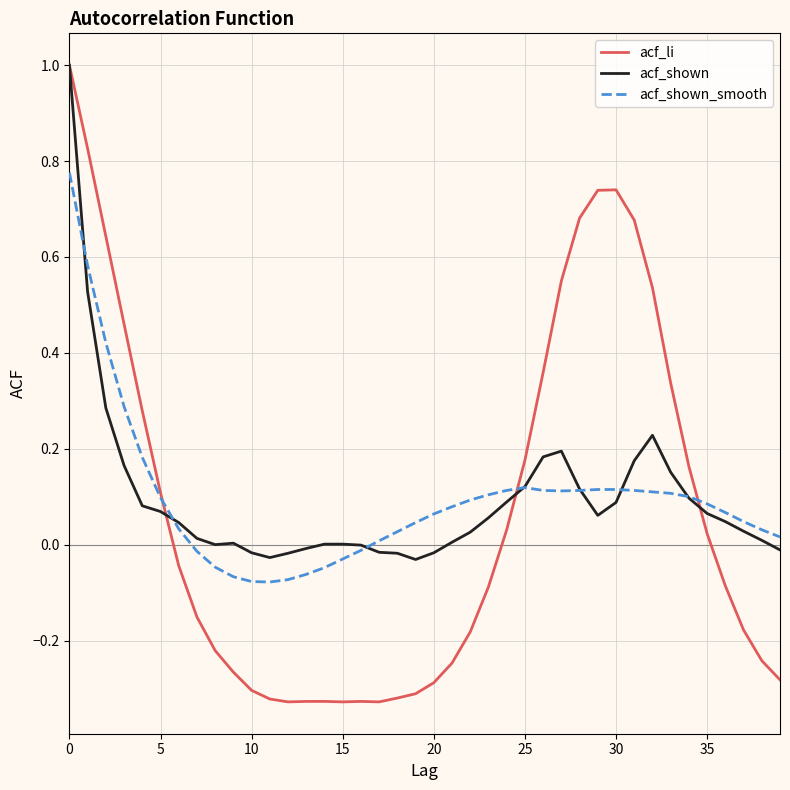

Which series has the largest range (max minus min)?

acf_li